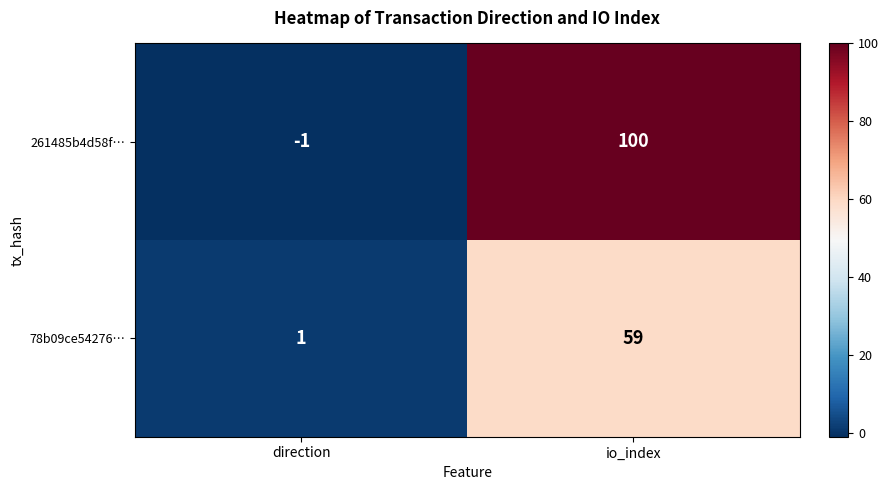

List the series in order of their overall mean, highest first.

261485b4d58f…, 78b09ce54276…